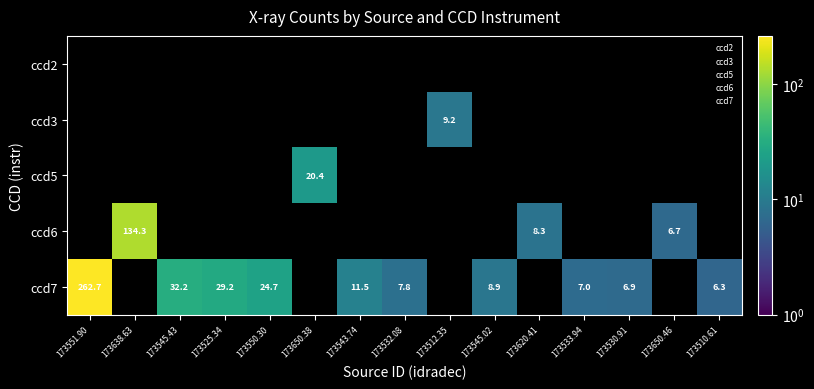

Is the value of ccd3 at 173525.34 greater than the value of ccd7 at 173512.35?

No